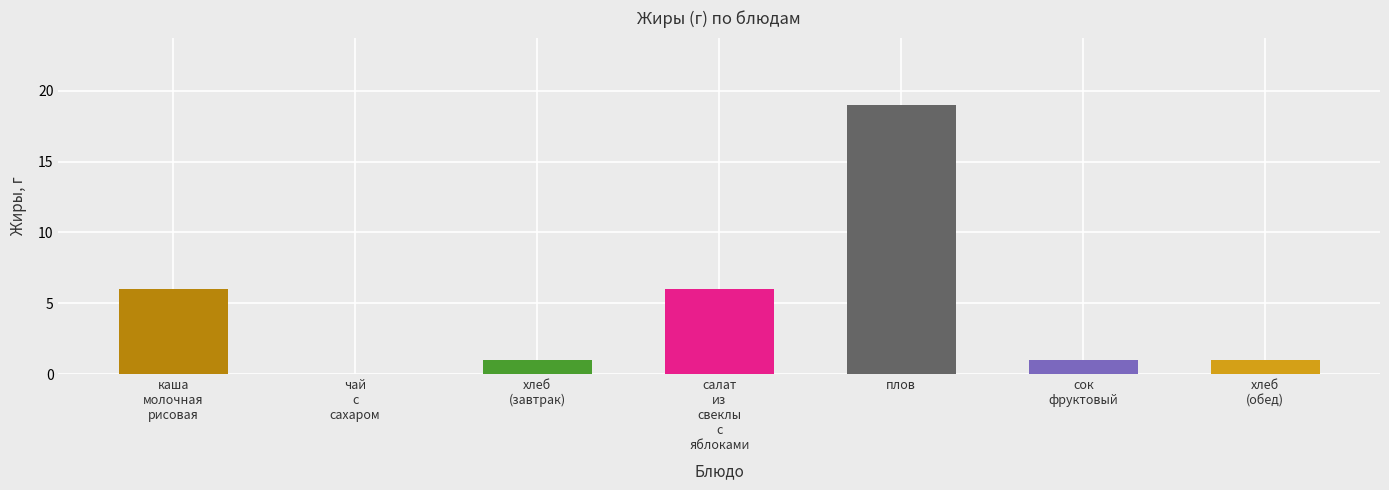

What is the maximum value shown in the chart?

19